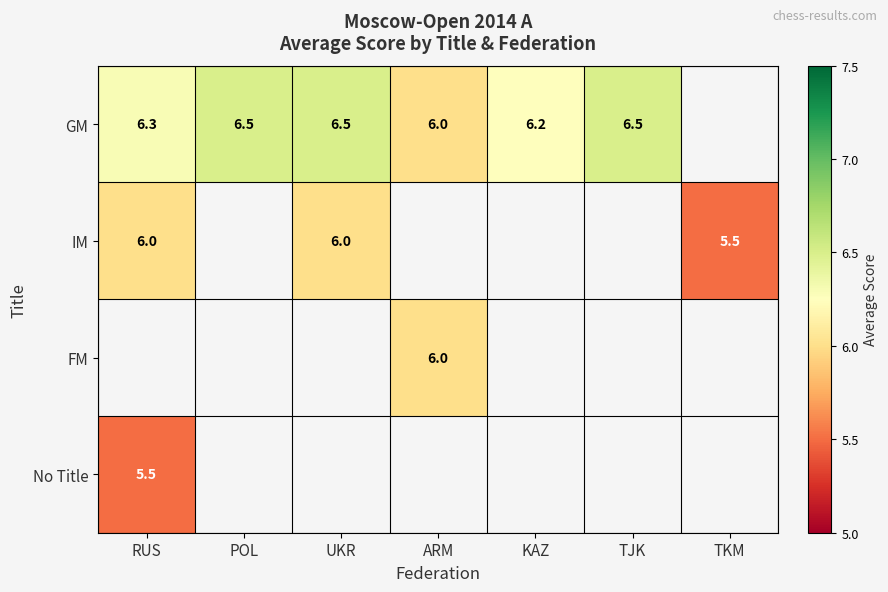

The No Title series shows 5.5 at RUS. True or false?

True